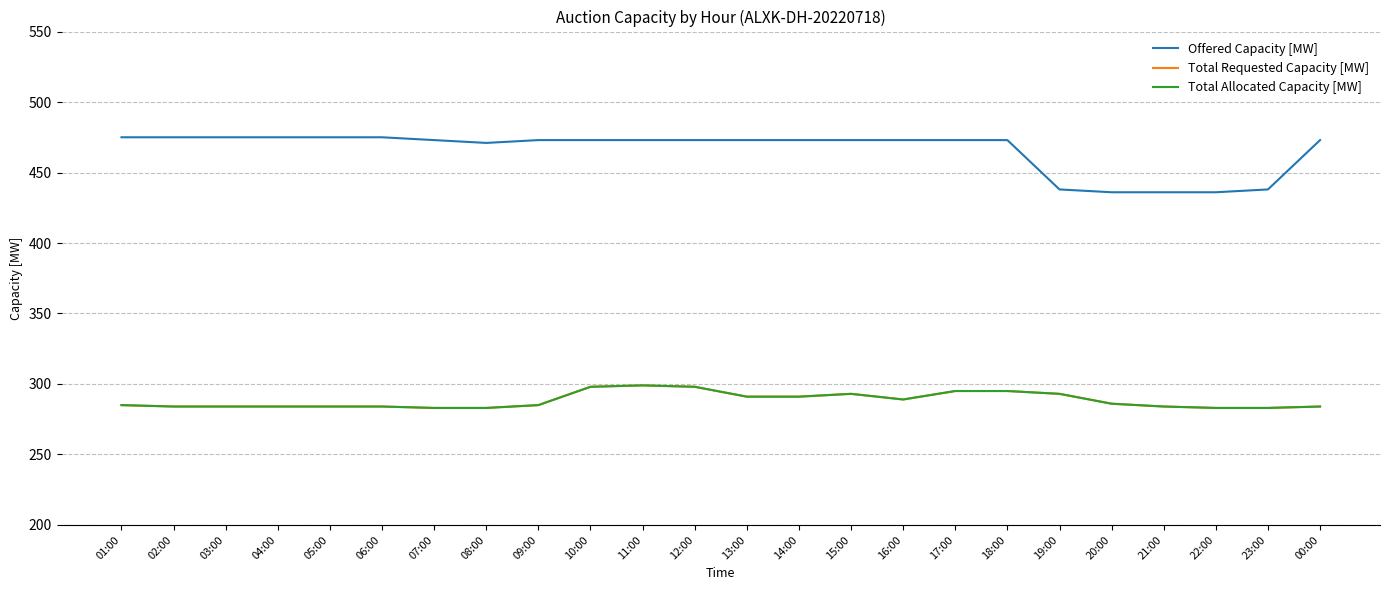

List the labels in order of Offered Capacity [MW] value, smallest first.

20:00, 21:00, 22:00, 19:00, 23:00, 08:00, 07:00, 09:00, 10:00, 11:00, 12:00, 13:00, 14:00, 15:00, 16:00, 17:00, 18:00, 00:00, 01:00, 02:00, 03:00, 04:00, 05:00, 06:00